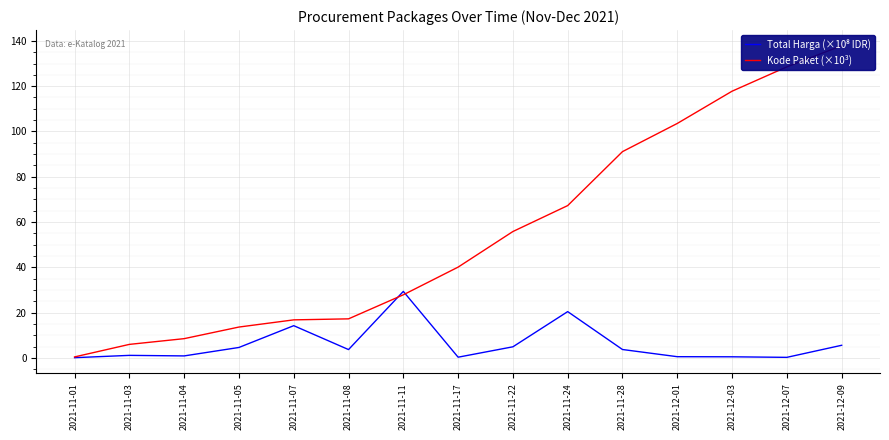

True or false: Total Harga (×10⁸ IDR) has more than 1 interior local peaks.

True